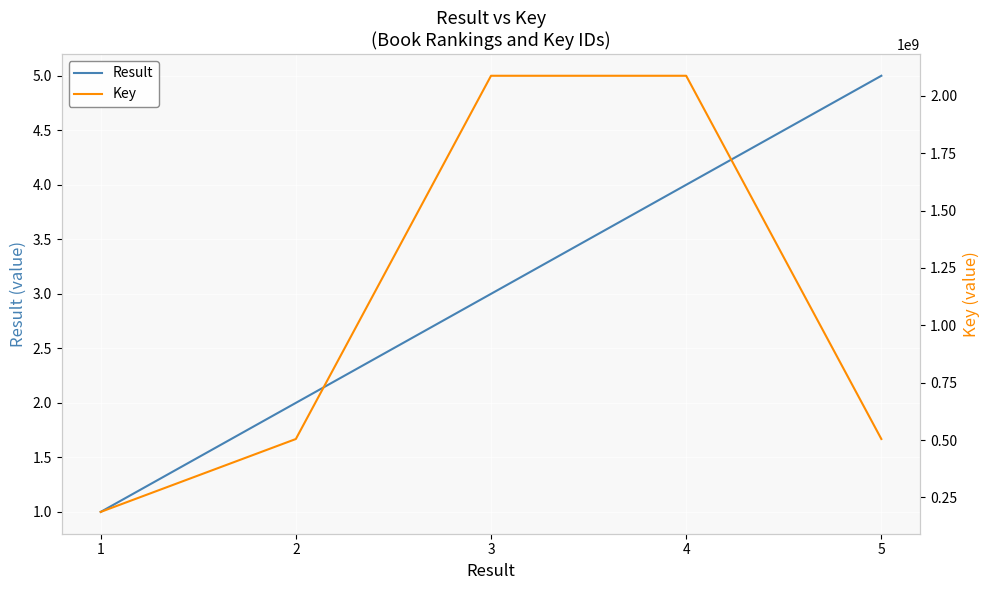

How many interior local peaks does the Key series have?

1